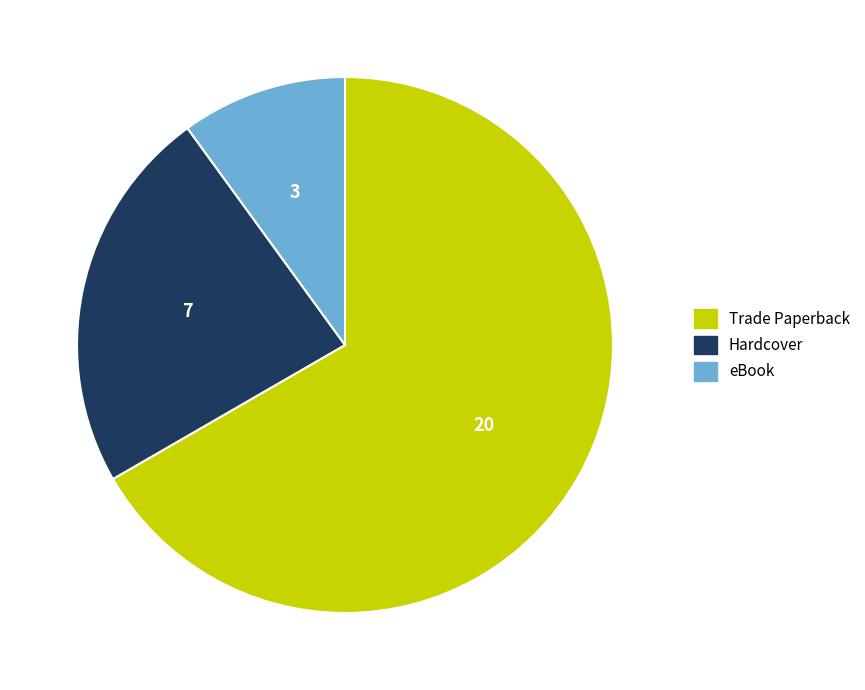

Rank the categories by value from lowest to highest.

eBook, Hardcover, Trade Paperback